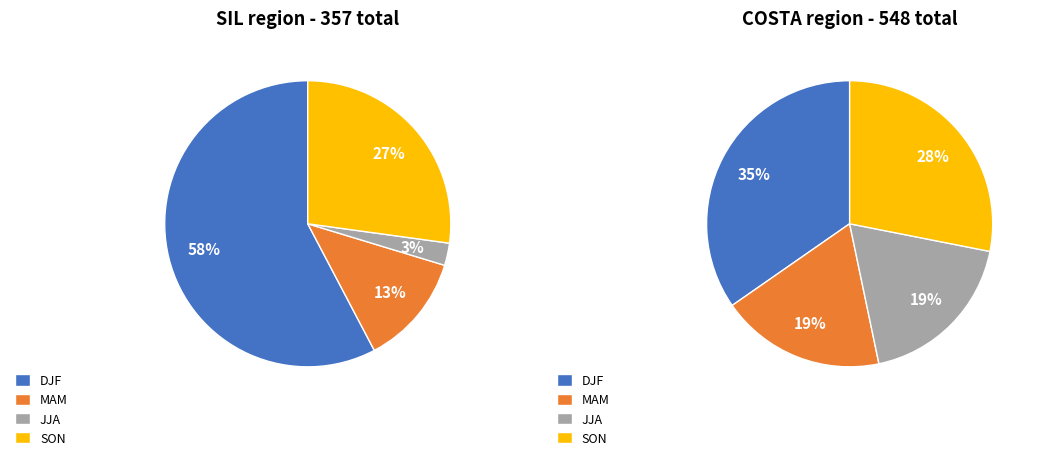

How many slices are in this pie chart?

4